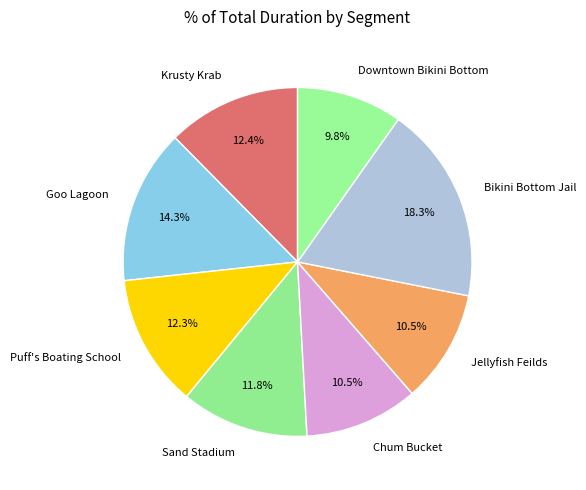

What portion of the pie excludes Sand Stadium?

88.2%